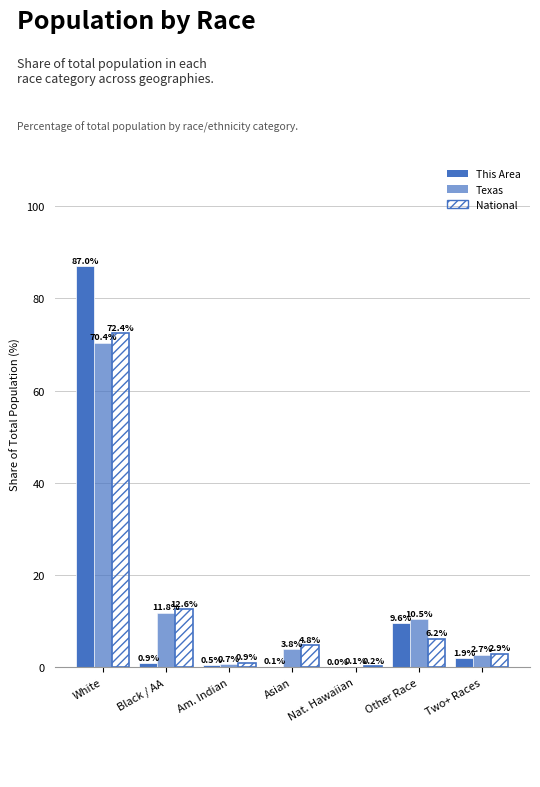

What is the difference between the maximum and minimum values in the This Area series?

87.0